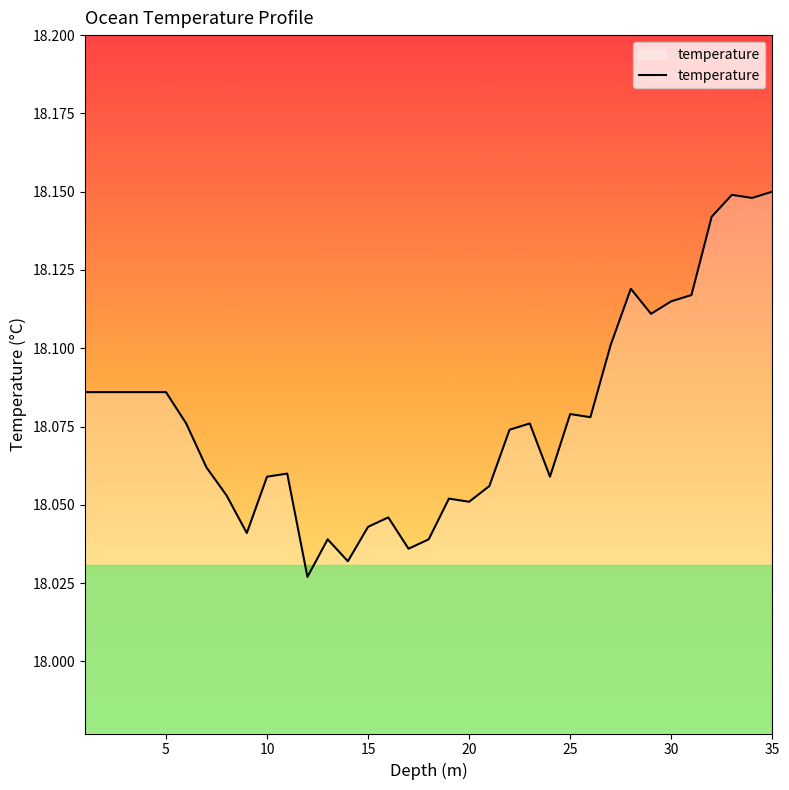

How many lines are shown in the chart?

1